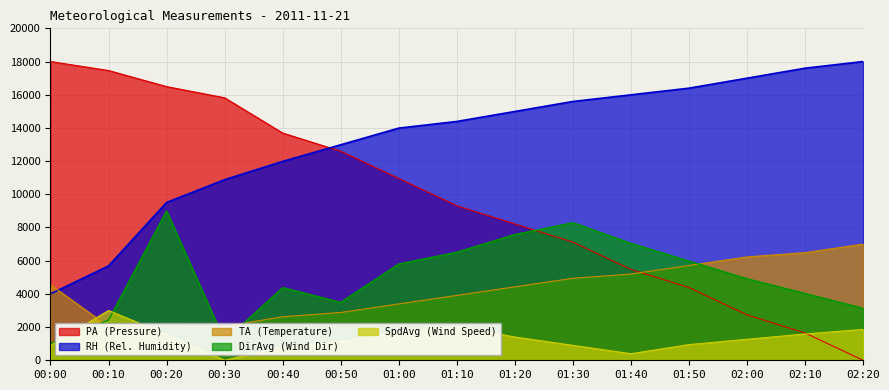

Which category has the highest value in the PA series?

00:00